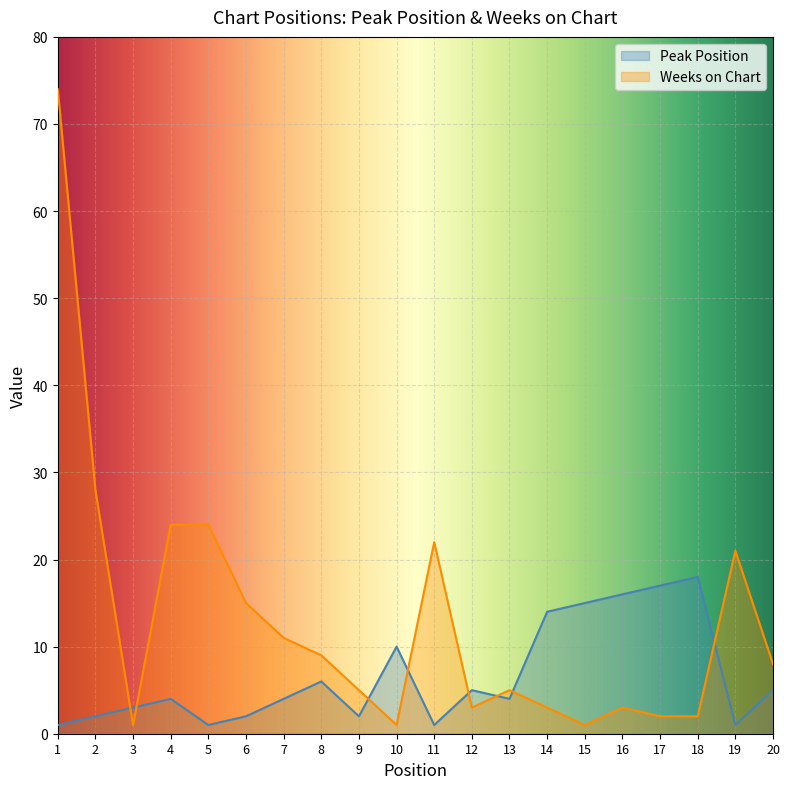

List the series in order of their overall mean, highest first.

Weeks on Chart, Peak Position